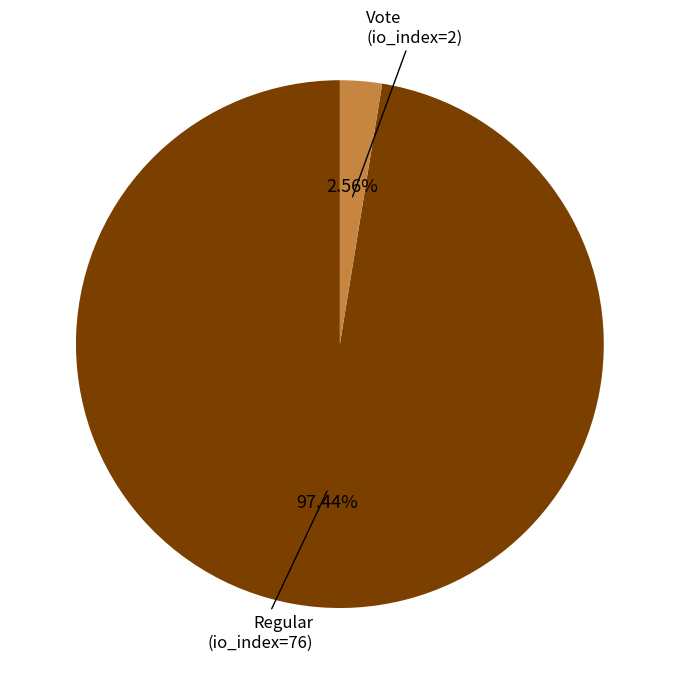

Combined, do Vote (io_index=2) and Regular (io_index=76) account for over 50%?

Yes